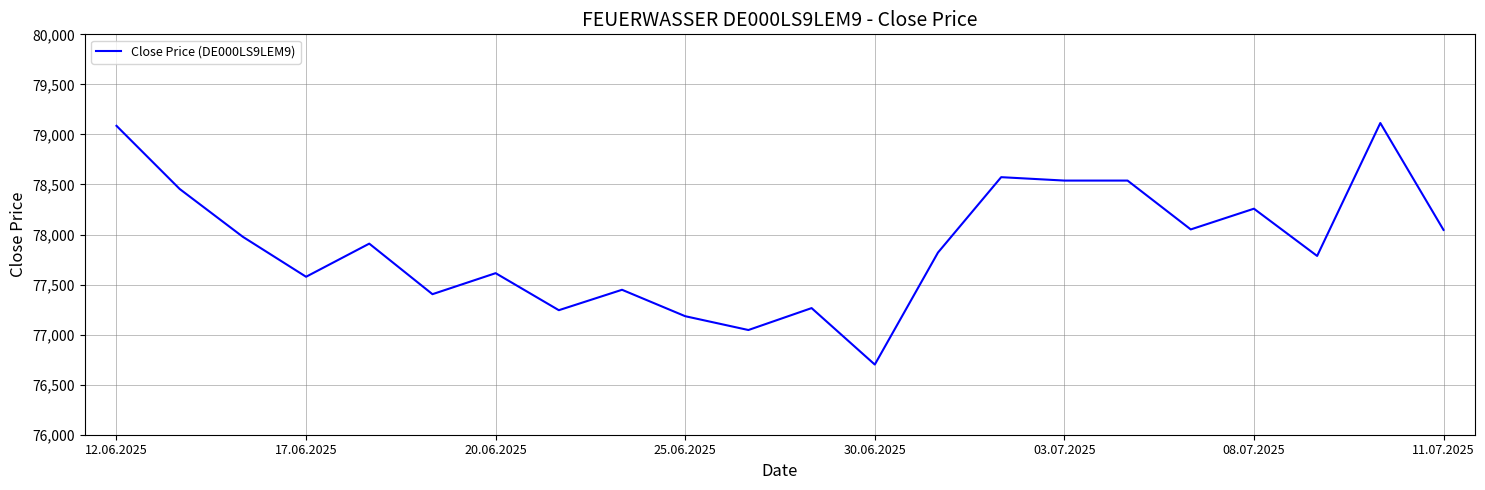

What is the difference between the maximum and minimum values?

2413